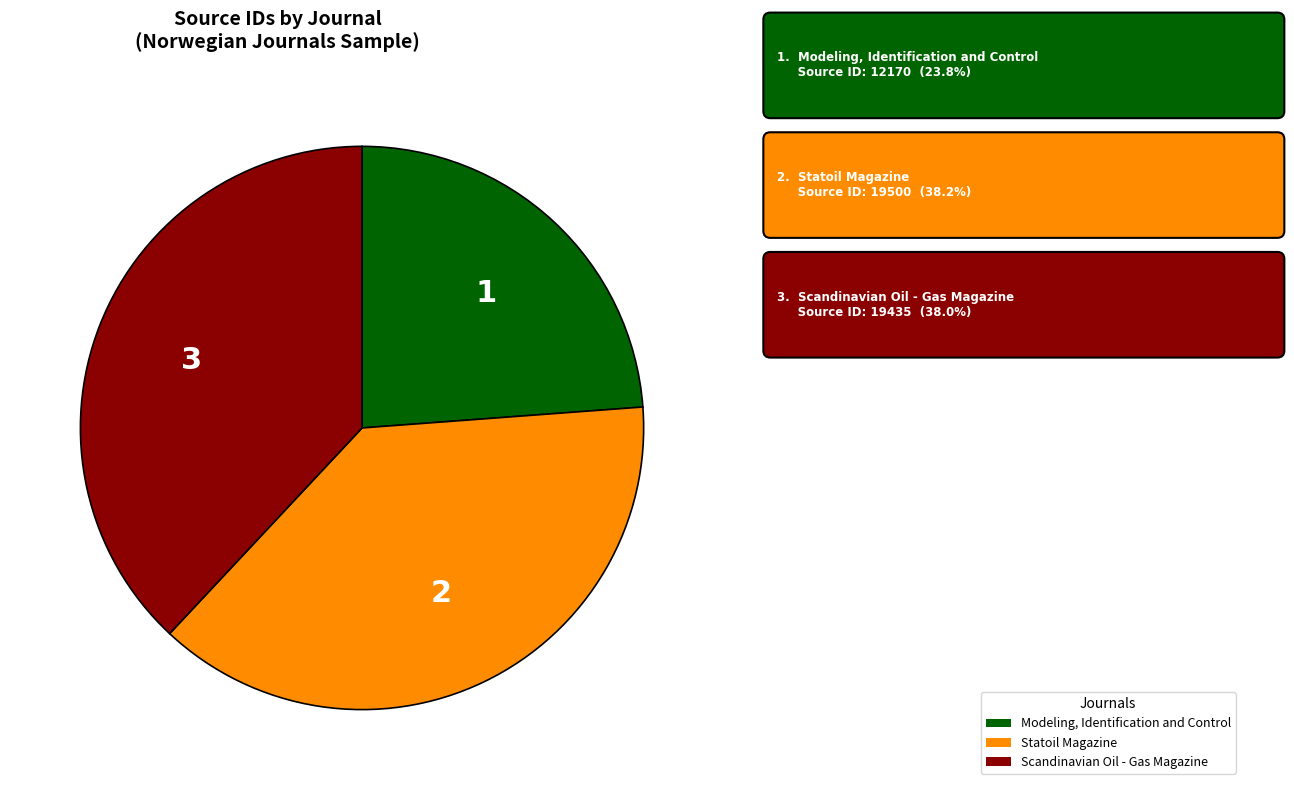

Is Statoil Magazine the majority of the pie?

No